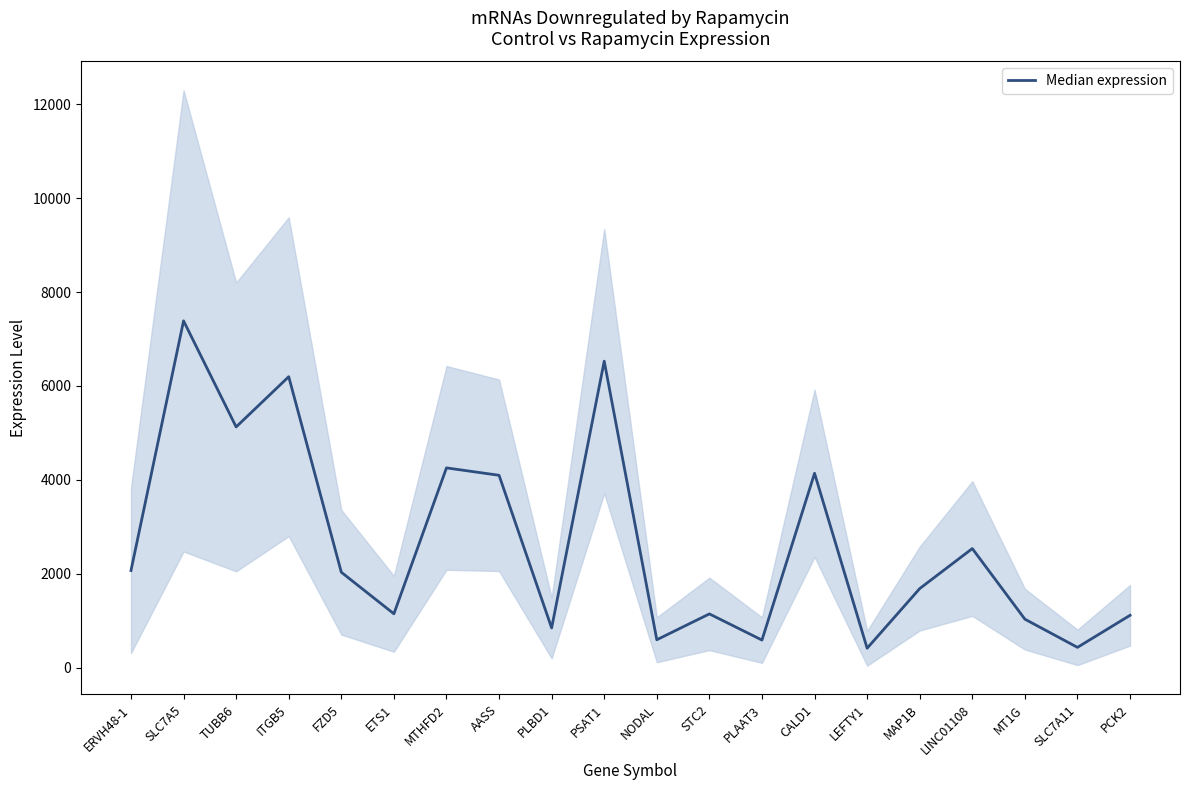

Reading left to right, what are all the values shown in this chart?

ERVH48-1=2069.0	SLC7A5=7385.5	TUBB6=5127.0	ITGB5=6196.5	FZD5=2032.5	ETS1=1147.5	MTHFD2=4254.5	AASS=4097.0	PLBD1=846.0	PSAT1=6527.0	NODAL=594.5	STC2=1145.0	PLAAT3=588.0	CALD1=4139.5	LEFTY1=414.0	MAP1B=1684.5	LINC01108=2536.5	MT1G=1033.0	SLC7A11=432.5	PCK2=1115.0